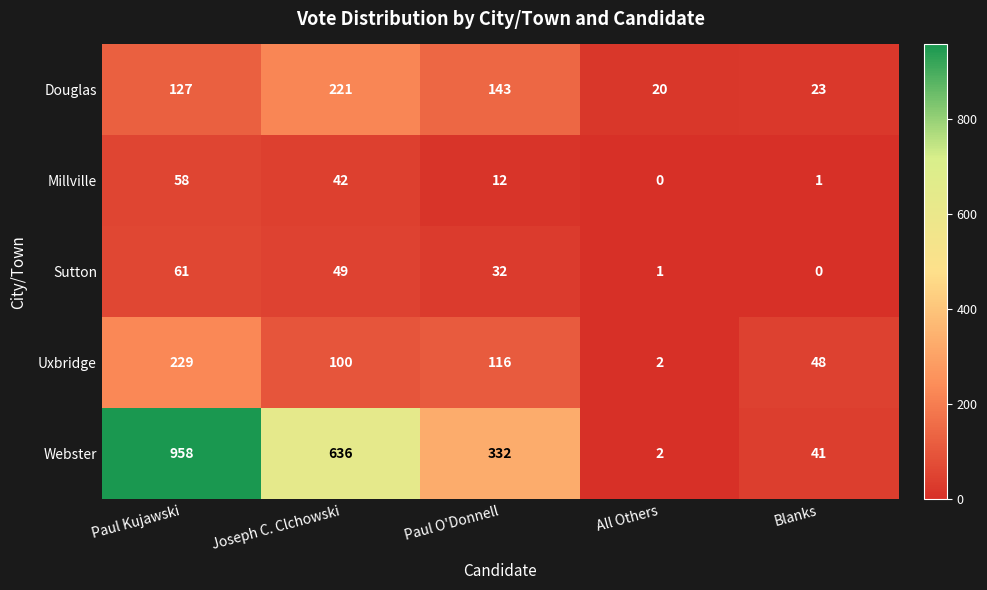

How many values in Sutton are above zero?

4